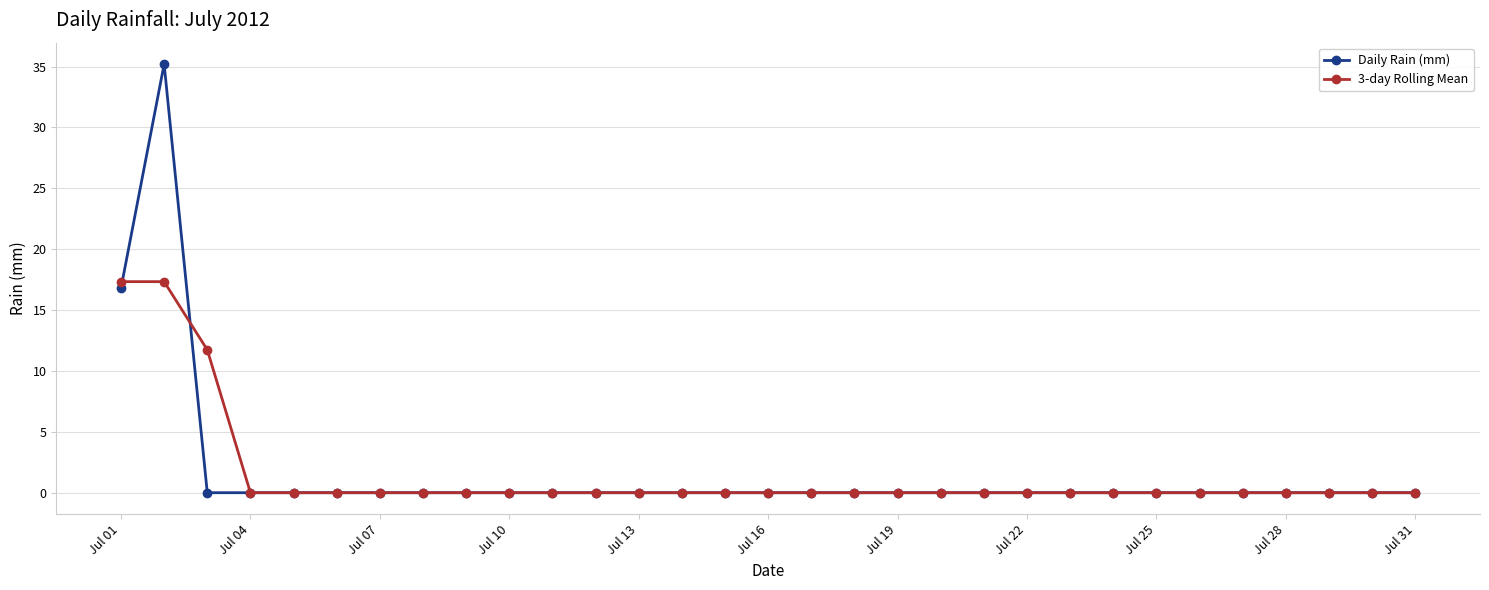

What is the highest value of the 3-day Rolling Mean series?

17.3